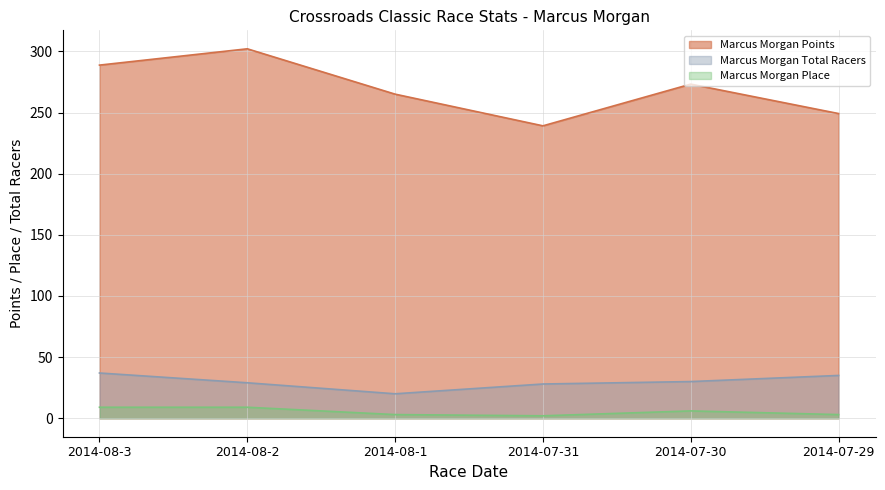

What are all the series names shown in the legend?

Marcus Morgan Points, Marcus Morgan Total Racers, Marcus Morgan Place